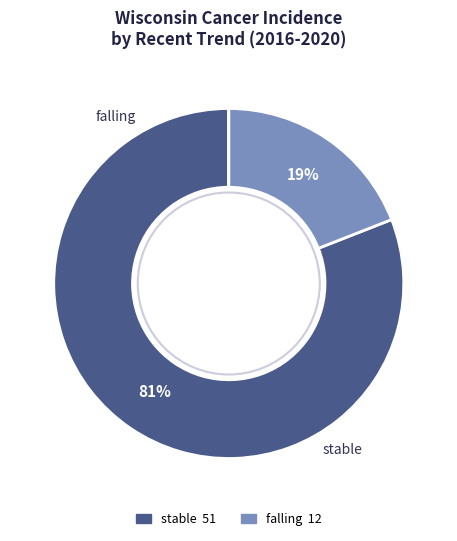

Is there a majority slice in this chart?

Yes